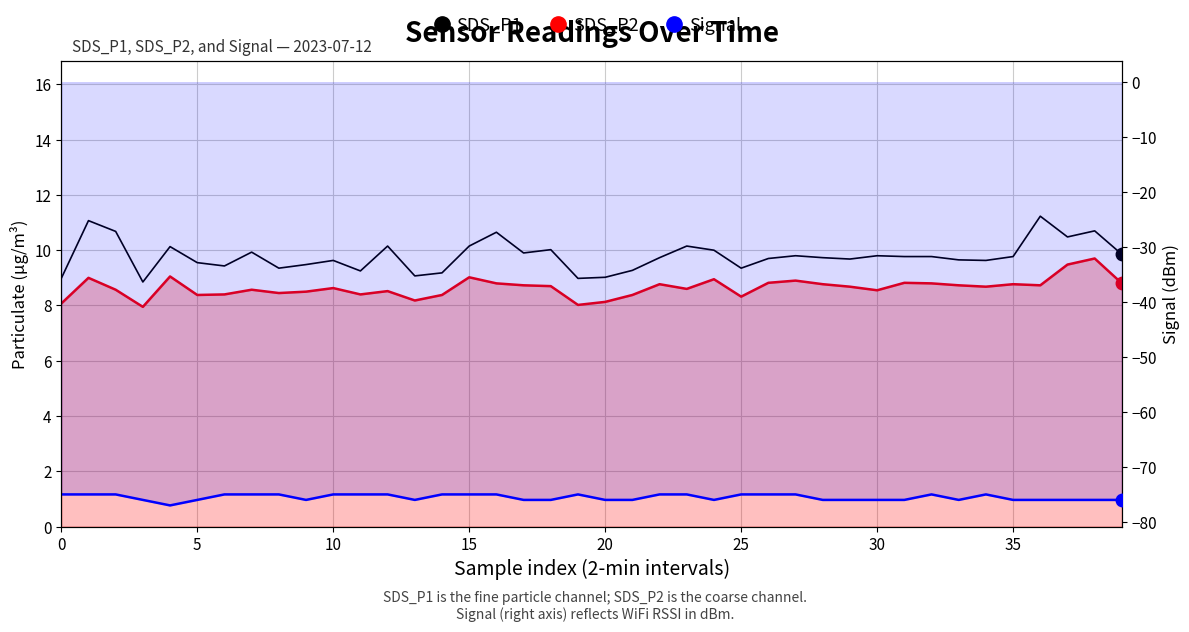

The Signal series shows -110.3 at 40. True or false?

False